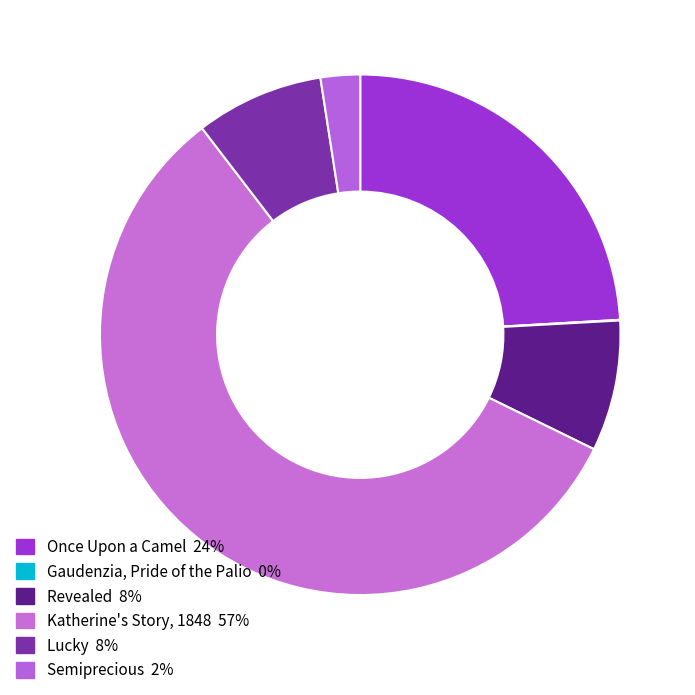

How many segments does this pie chart have?

6